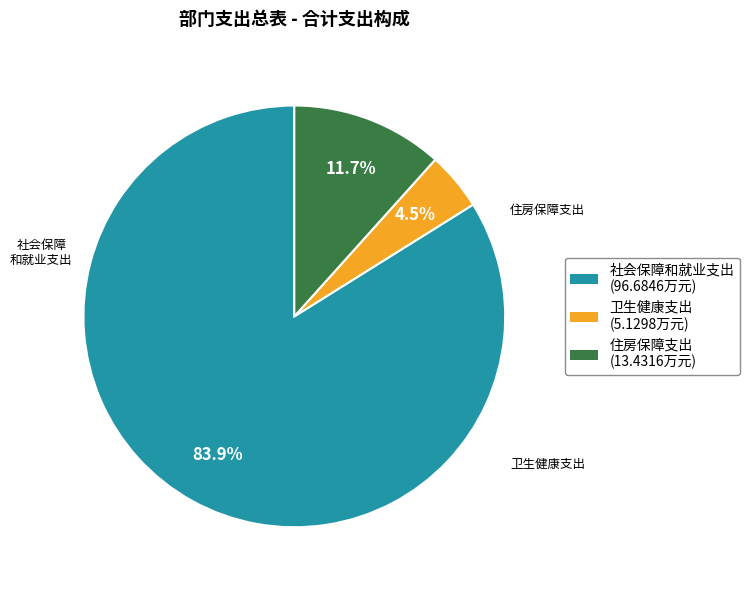

Rank the categories by value from lowest to highest.

卫生健康支出, 住房保障支出, 社会保障和就业支出